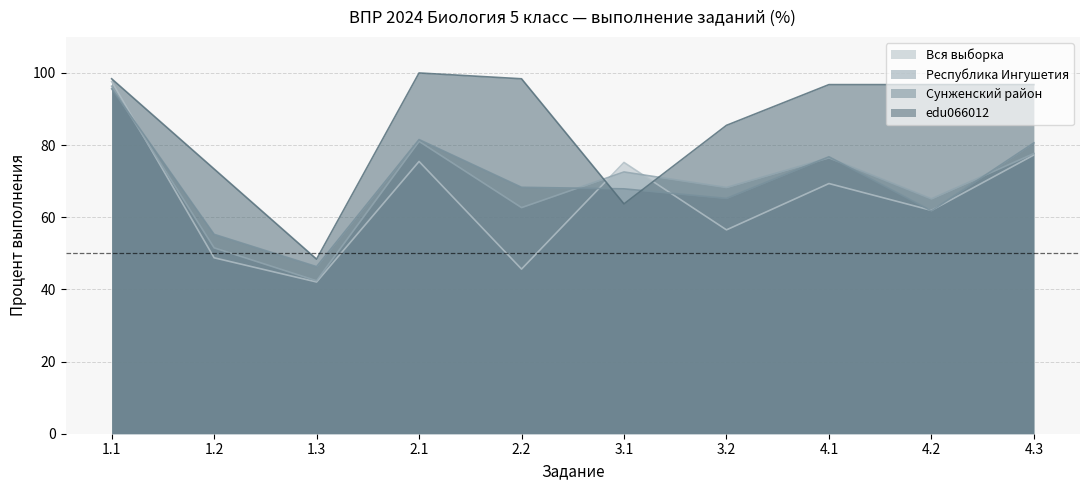

Reading left to right, transcribe all the data shown in this chart.

Вся выборка: 1.1=97.6	1.2=48.8	1.3=42.1	2.1=75.5	2.2=45.6	3.1=75.2	3.2=56.5	4.1=69.3	4.2=61.9	4.3=77.3
Республика Ингушетия: 1.1=96.3	1.2=51.5	1.3=42.4	2.1=81.0	2.2=62.7	3.1=72.6	3.2=68.2	4.1=76.5	4.2=65.1	4.3=77.7
Сунженский район: 1.1=95.6	1.2=55.3	1.3=46.3	2.1=81.5	2.2=68.3	3.1=67.9	3.2=65.2	4.1=76.8	4.2=61.8	4.3=80.6
edu066012: 1.1=98.4	1.2=73.4	1.3=48.4	2.1=100.0	2.2=98.4	3.1=63.7	3.2=85.5	4.1=96.8	4.2=96.8	4.3=96.8